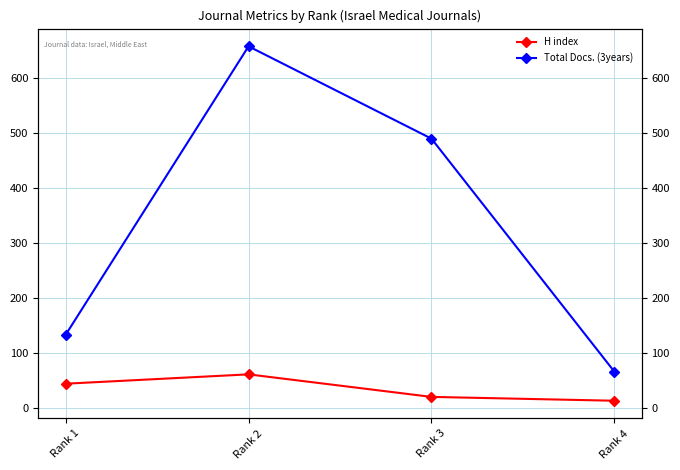

What is the difference between the maximum and minimum values in the Total Docs. (3years) series?

592